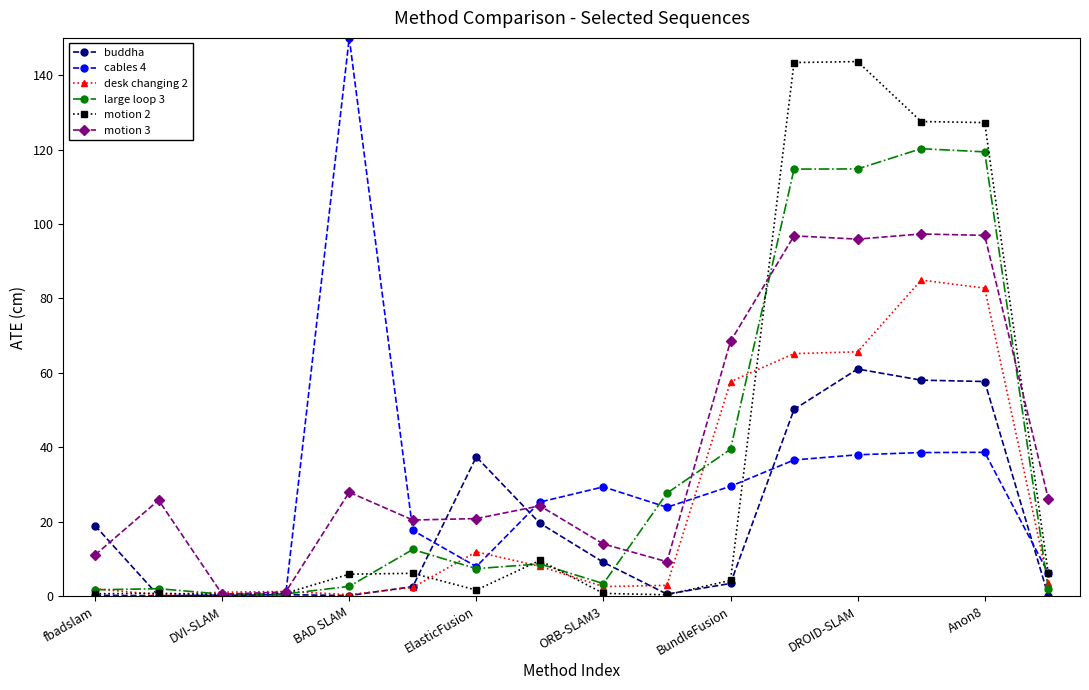

How many categories are shown in the chart?

16